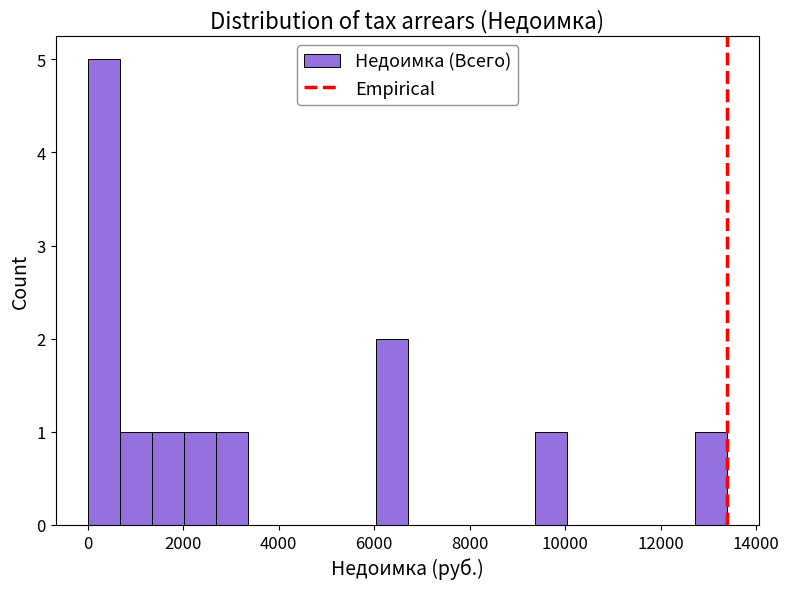

Around what value on the x-axis is the tallest bar? Give the approximate position of its centre, as read against the axis.

400